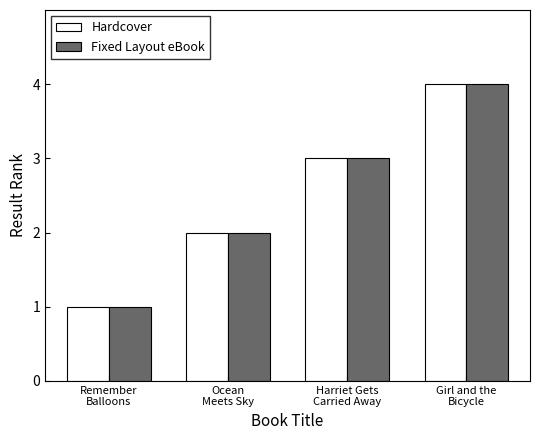

Reading left to right, transcribe all the data shown in this chart.

Hardcover: Remember
Balloons=1	Ocean
Meets Sky=2	Harriet Gets
Carried Away=3	Girl and the
Bicycle=4
Fixed Layout eBook: Remember
Balloons=1	Ocean
Meets Sky=2	Harriet Gets
Carried Away=3	Girl and the
Bicycle=4